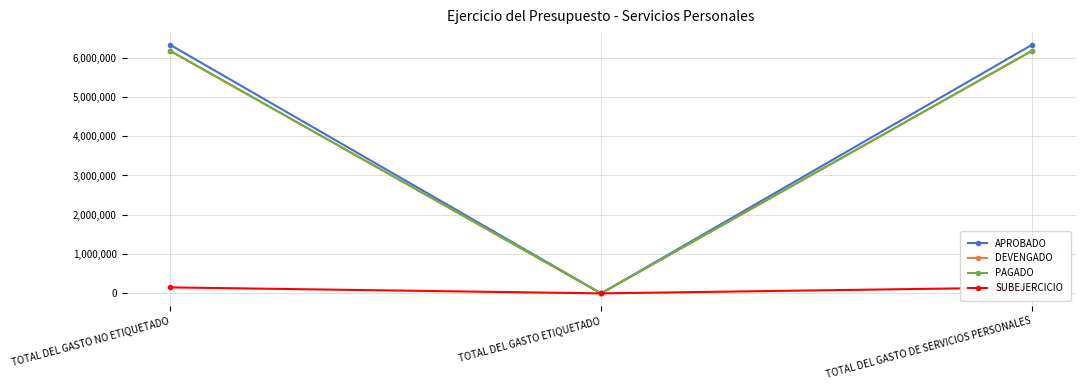

At TOTAL DEL GASTO ETIQUETADO, list the series in order from largest to smallest.

APROBADO, DEVENGADO, PAGADO, SUBEJERCICIO